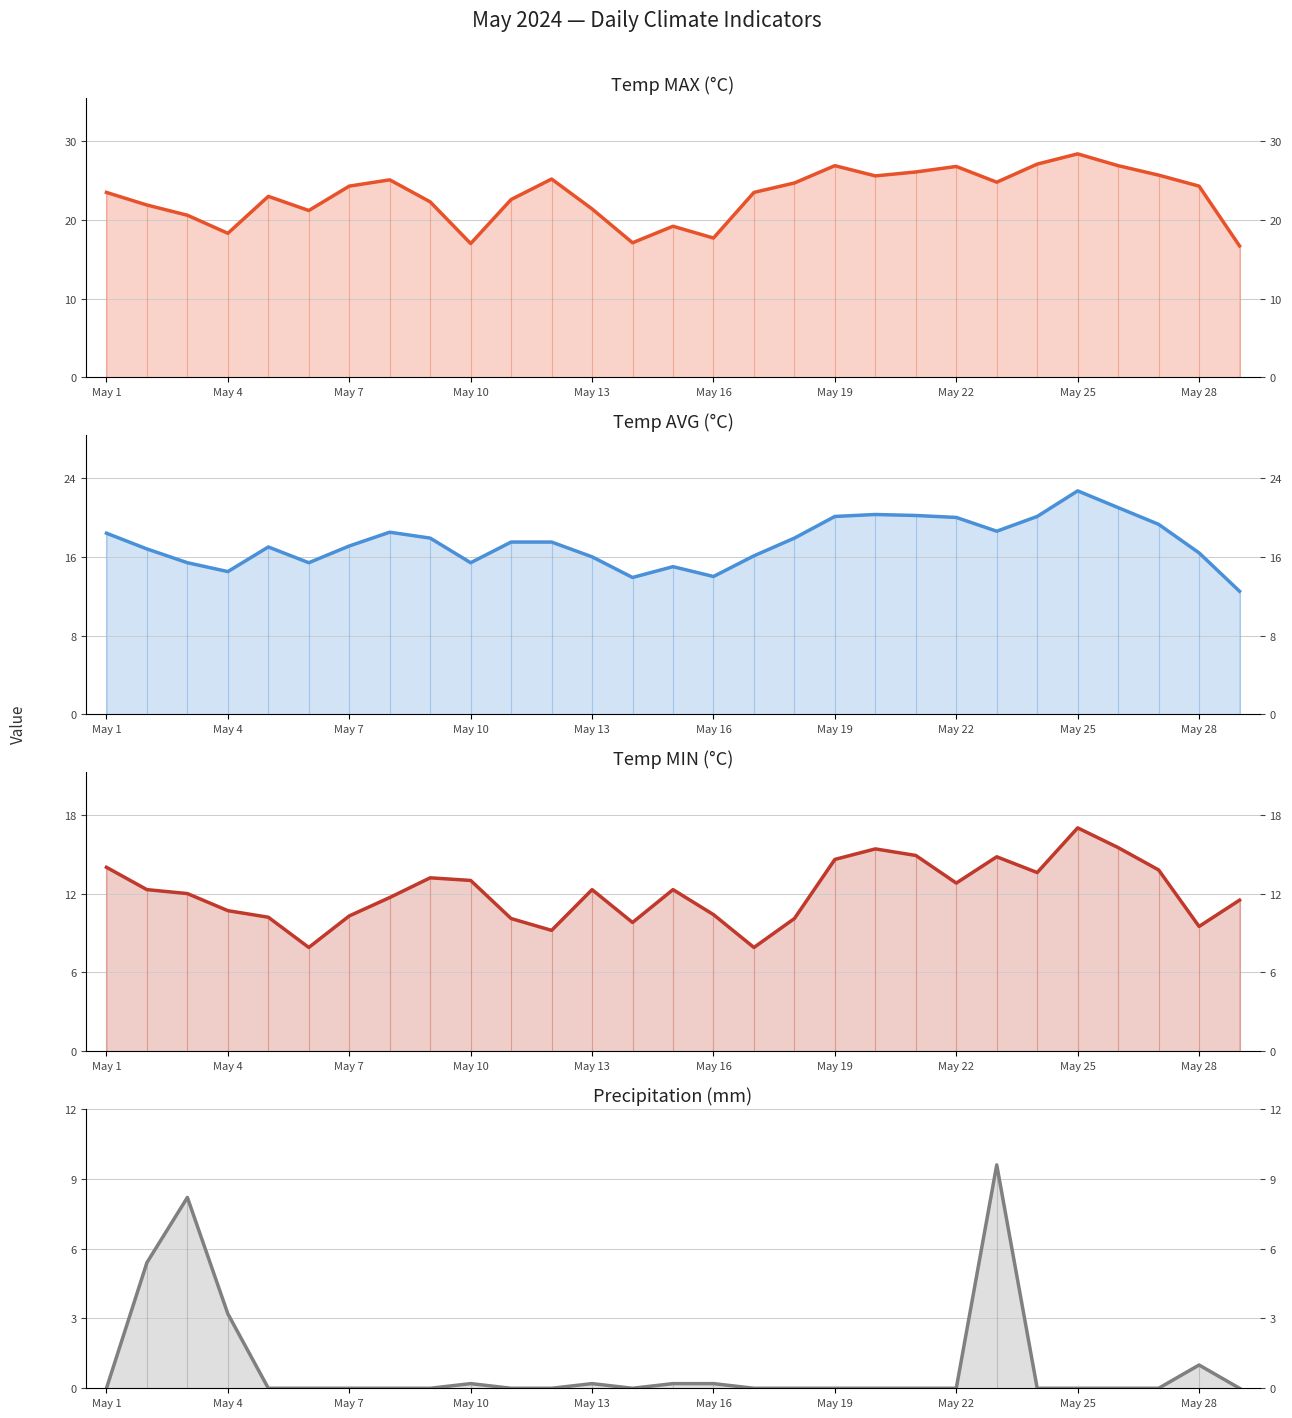

What are all the series names shown in the legend?

Temp MAX (°C), Temp AVG (°C), Temp MIN (°C), Precipitation (mm)